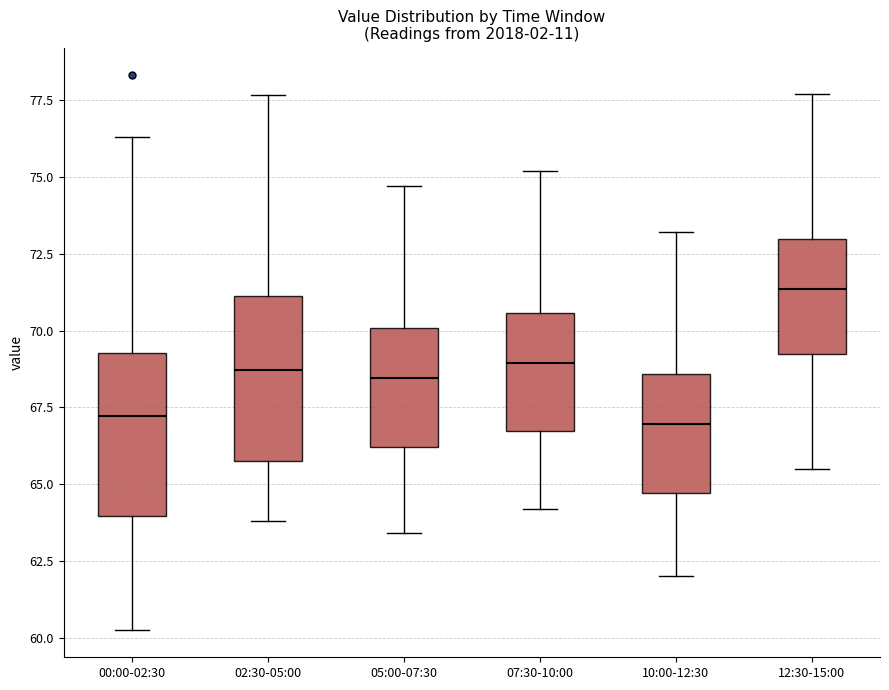

Where does the median line of the box for 12:30-15:00 sit on the y-axis? The values are not printed on the chart, so give them approximately, as read against the axis.

71.5